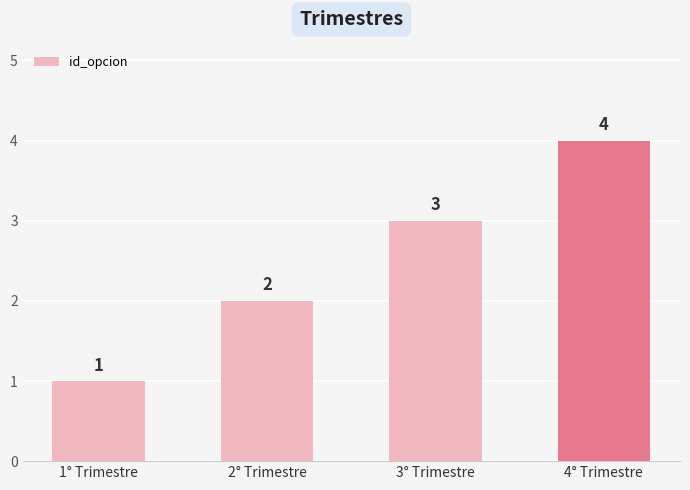

Which label corresponds to the largest value in the chart?

4° Trimestre